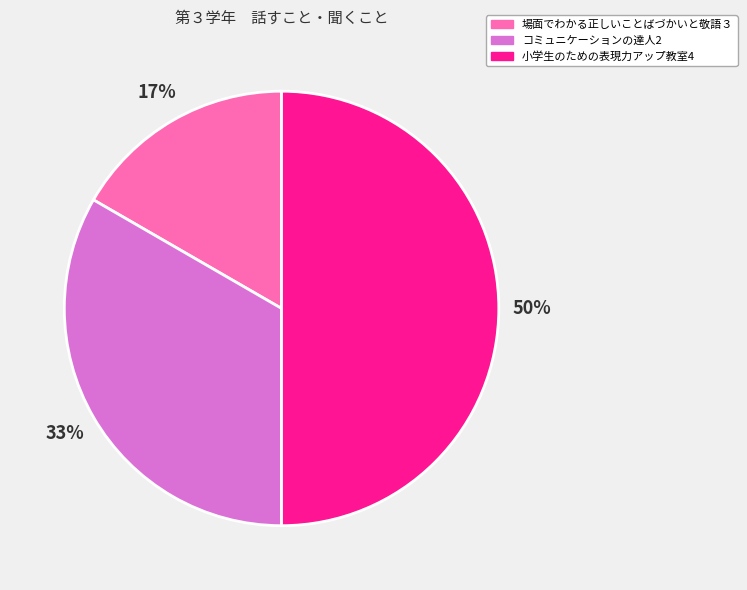

Count the number of slices in the pie.

3